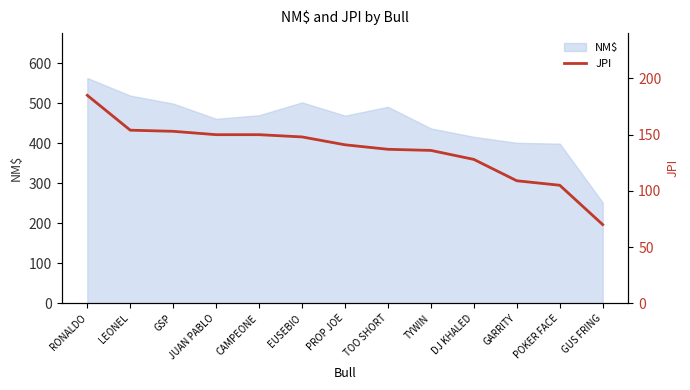

True or false: NM$ has a value of 796 at TOO SHORT.

False